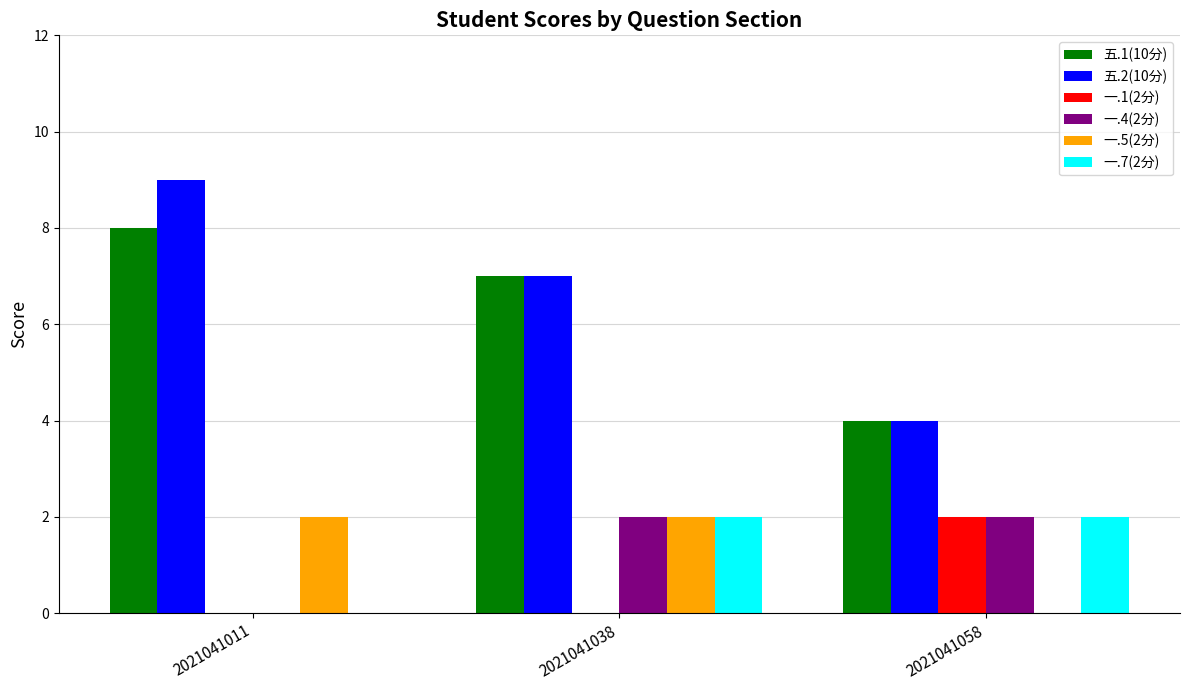

Which series changed the most between 2021041011 and 2021041058?

五.2(10分)